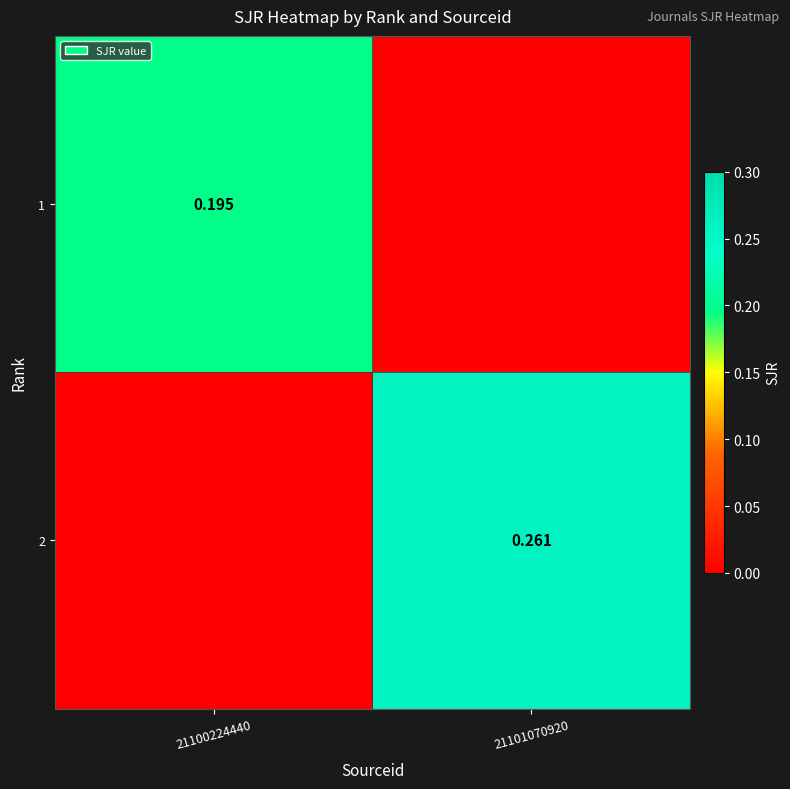

Is it true that 2 equals 0.4 at 21101070920?

False